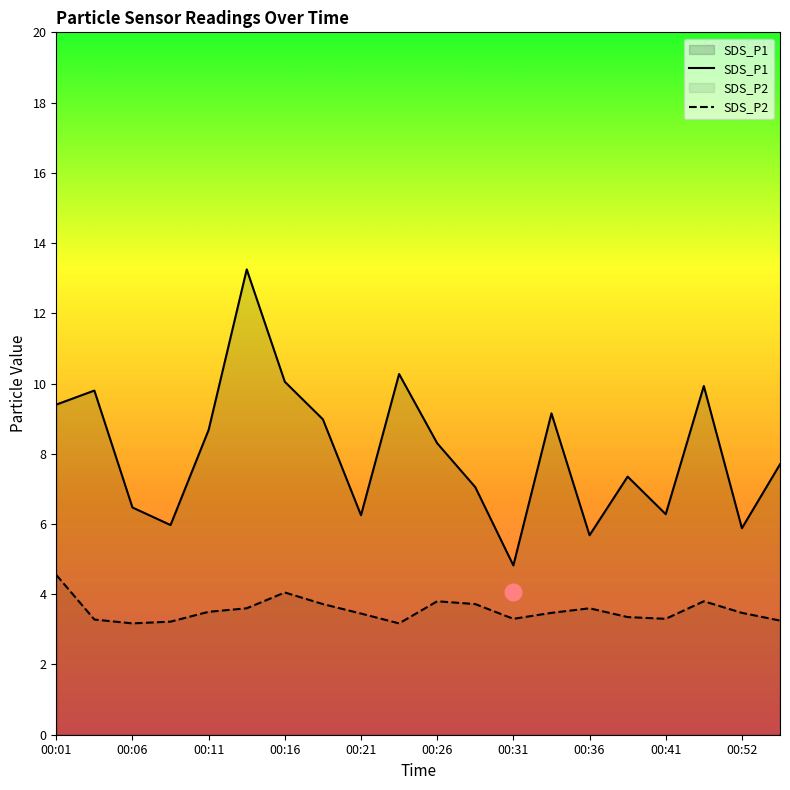

The SDS_P1 series shows 12.9 at 00:11. True or false?

False